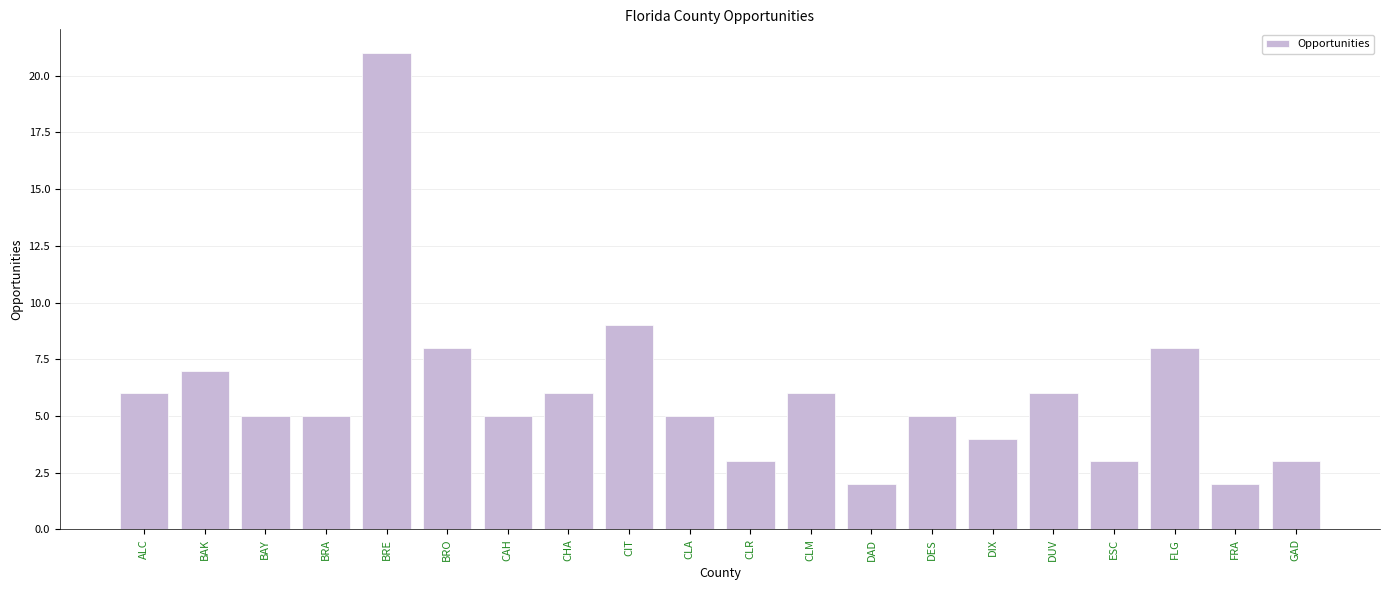

Between CHA and FLG, which is larger?

FLG